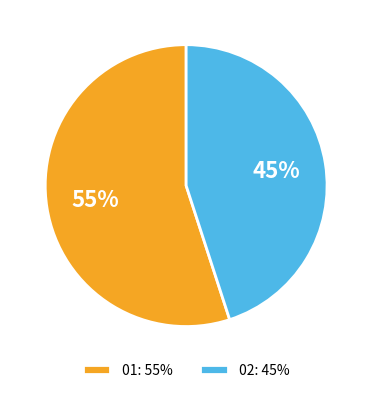

To the nearest percent, what is the combined percentage of 01 and 02?

100%